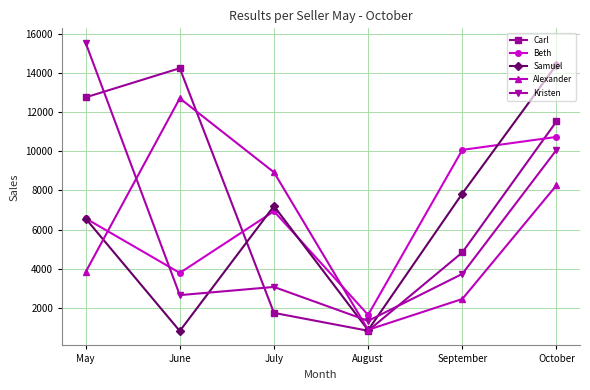

What is the difference between the highest and lowest values at September?

7638.4